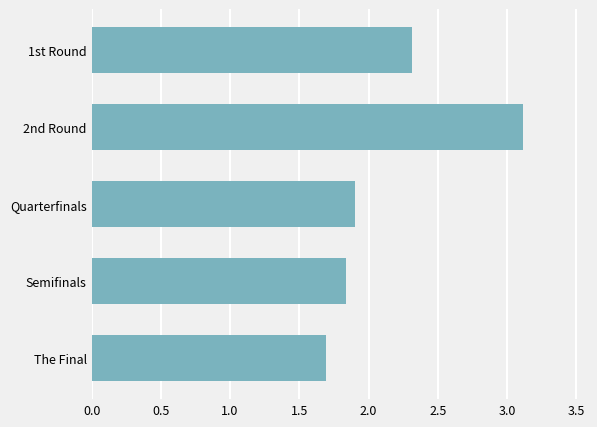

The value at Quarterfinals is 3.2. True or false?

False